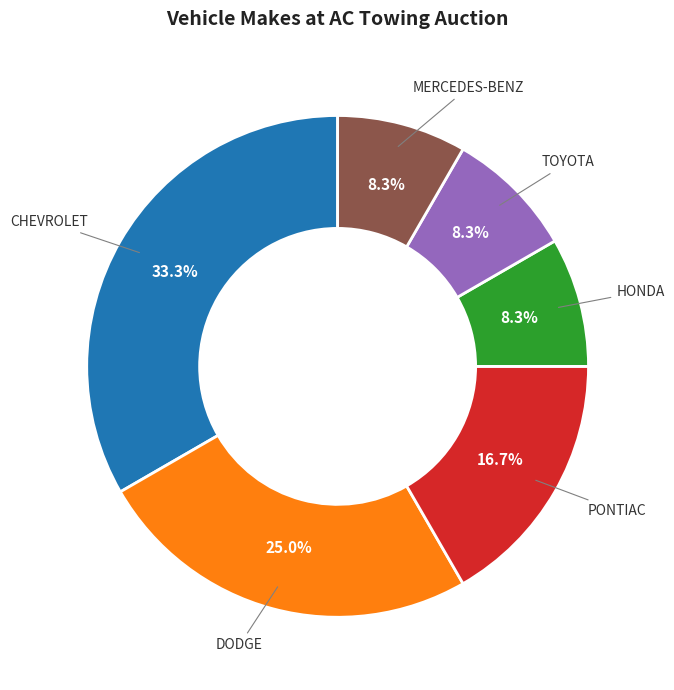

How many slices are in this pie chart?

6